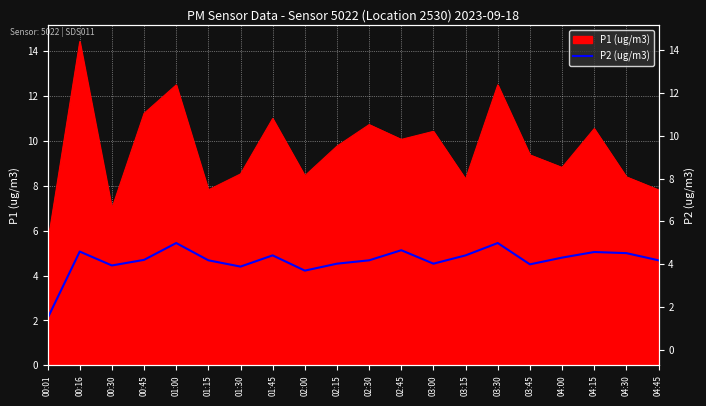

What is the smallest value displayed?

2.1